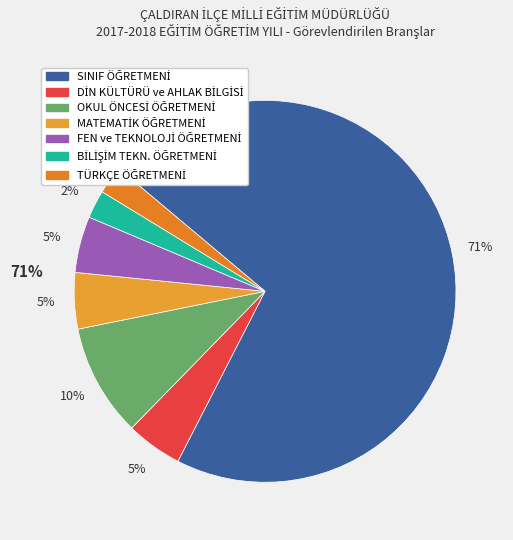

Which category has the smallest portion of the pie?

BİLİŞİM TEKN. ÖĞRETMENİ